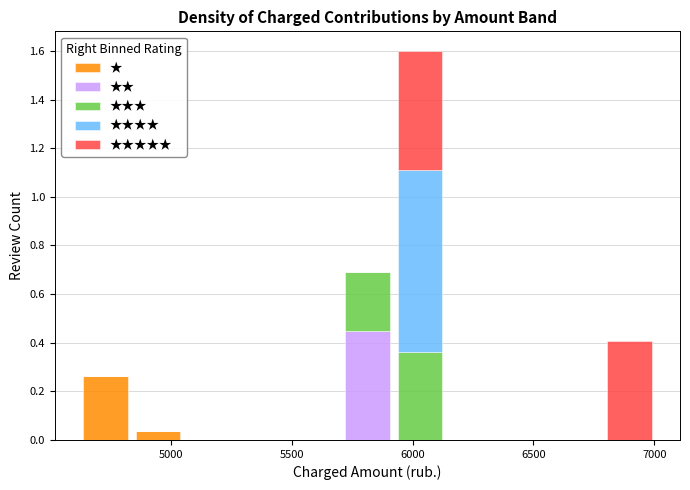

Reading left to right, list every stacked bar in this chart as the range it spans on the x-axis followed by its total height. Neither the bar edges nor the heights are printed on the chart, so give them approximately, as read against the axes.

4600 to 4850: 0.26
4850 to 5050: 0.04
5050 to 5250: 0
5250 to 5500: 0
5500 to 5700: 0
5700 to 5900: 0.70
5900 to 6150: 1.60
6150 to 6350: 0
6350 to 6550: 0
6550 to 6800: 0
6800 to 7000: 0.40